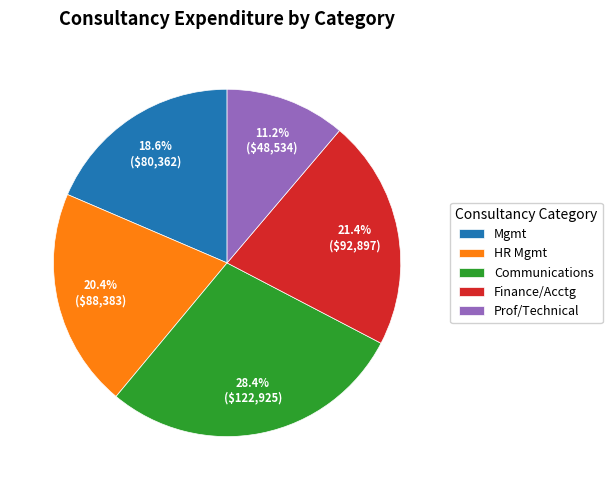

Do Prof/Technical and Finance/Acctg together represent more than half of the pie?

No